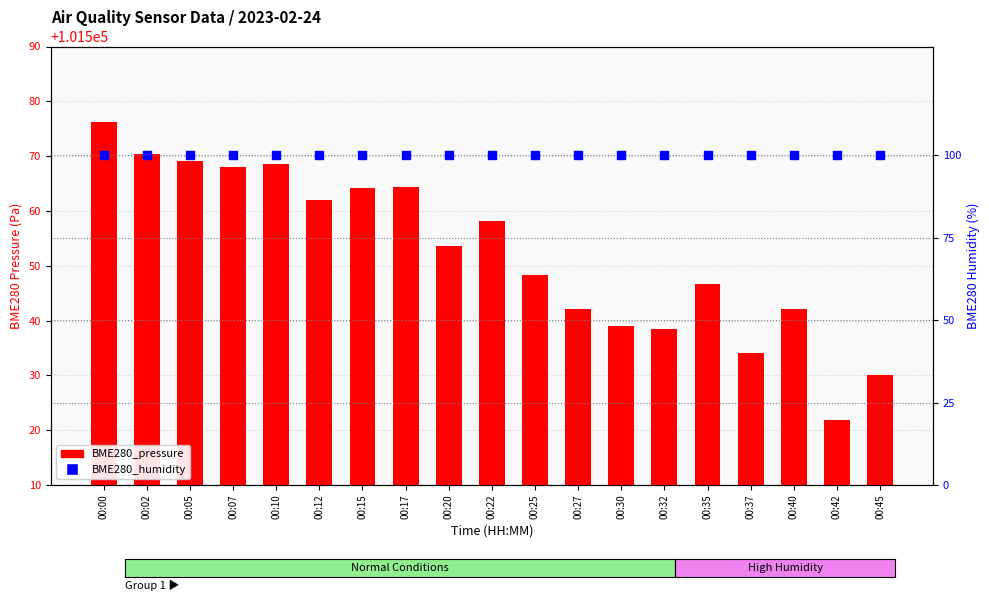

At how many categories does at least one series exceed 1082?

19